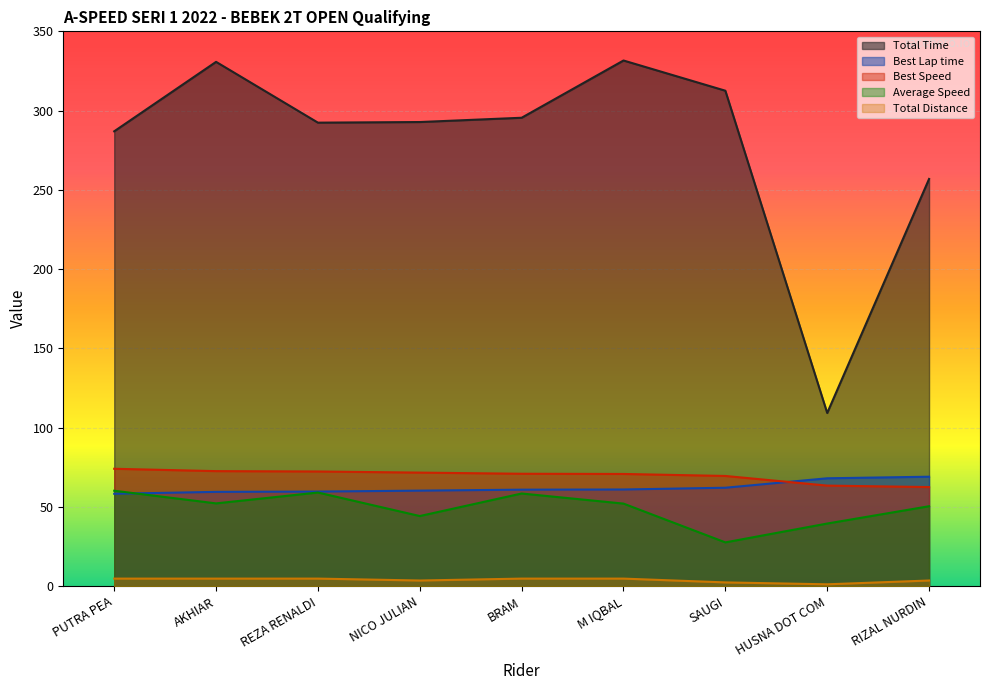

What is the average value of the Best Speed series?

69.8